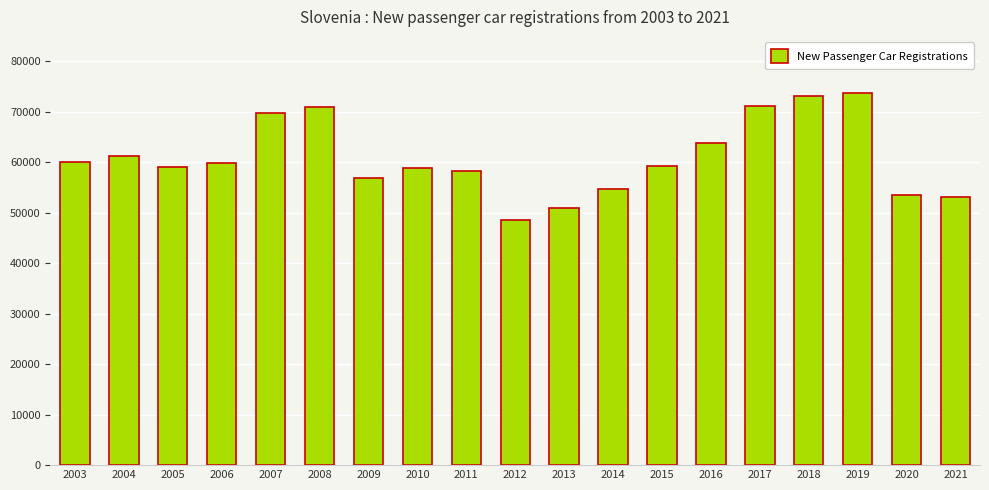

What is the change in value from 2006 to 2019?

+13950